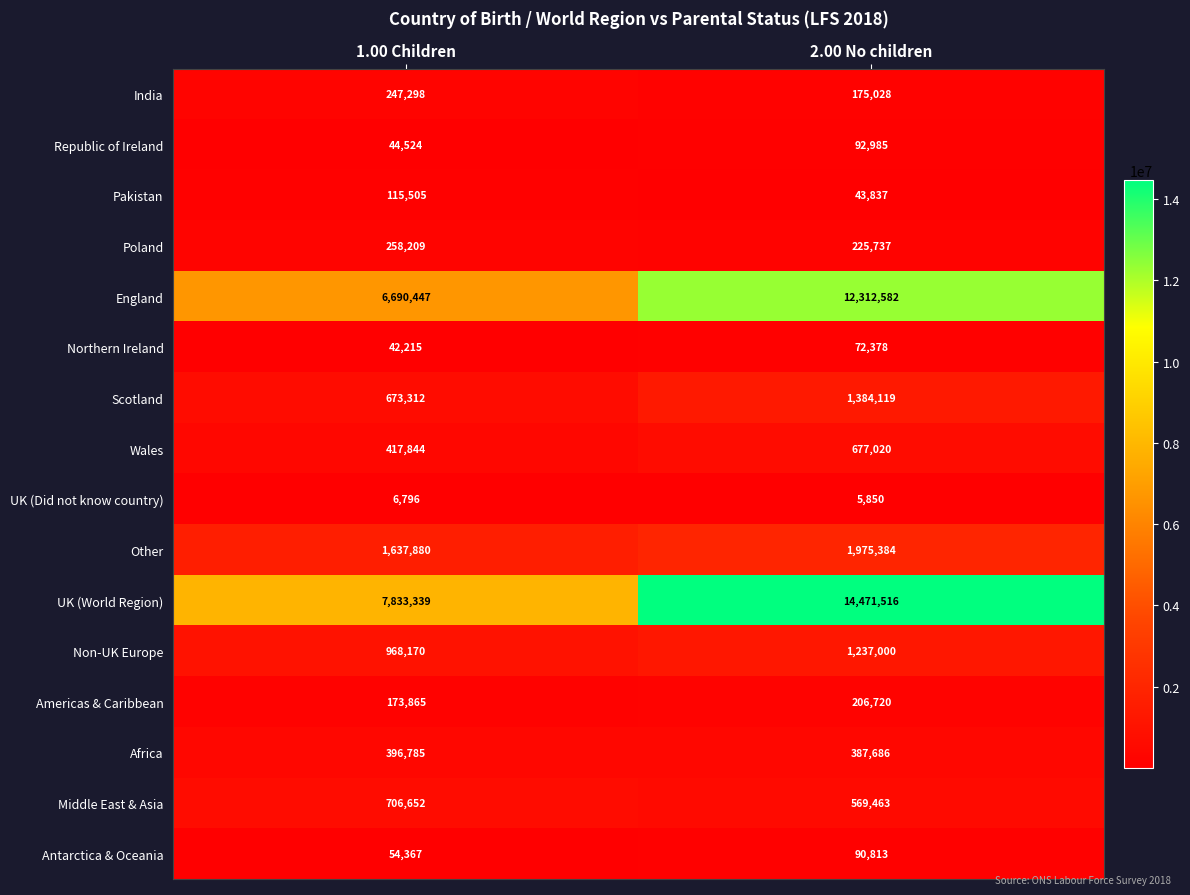

Which series has the largest range (max minus min)?

UK (World Region)